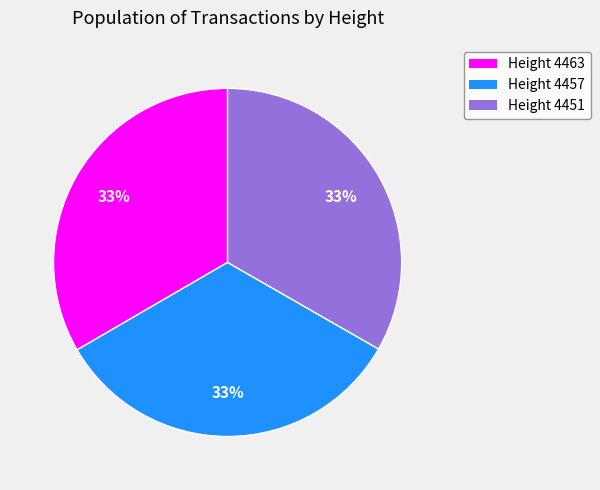

Is there a majority slice in this chart?

No